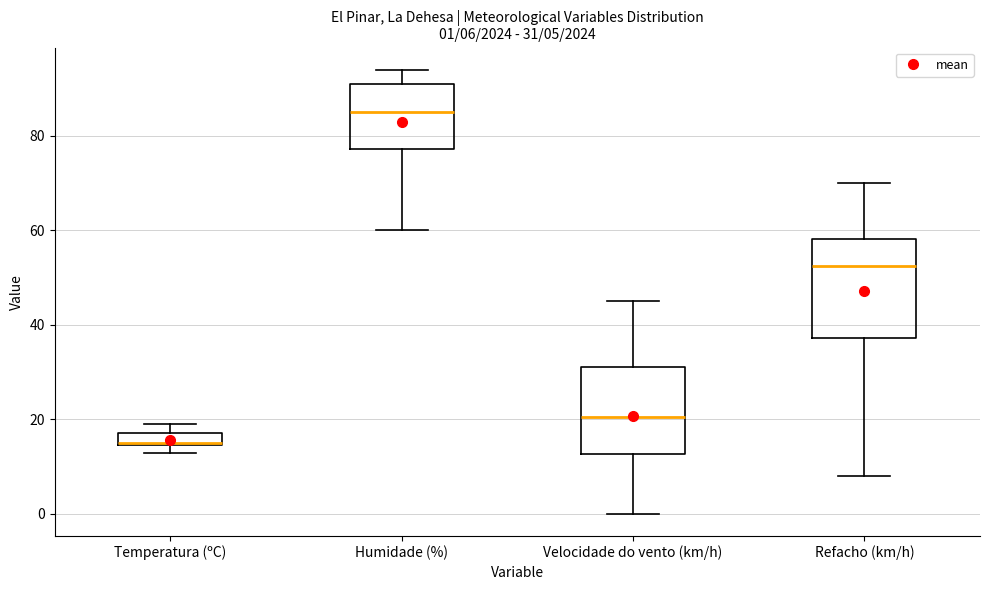

Which box's median line is the highest?

Humidade (%)